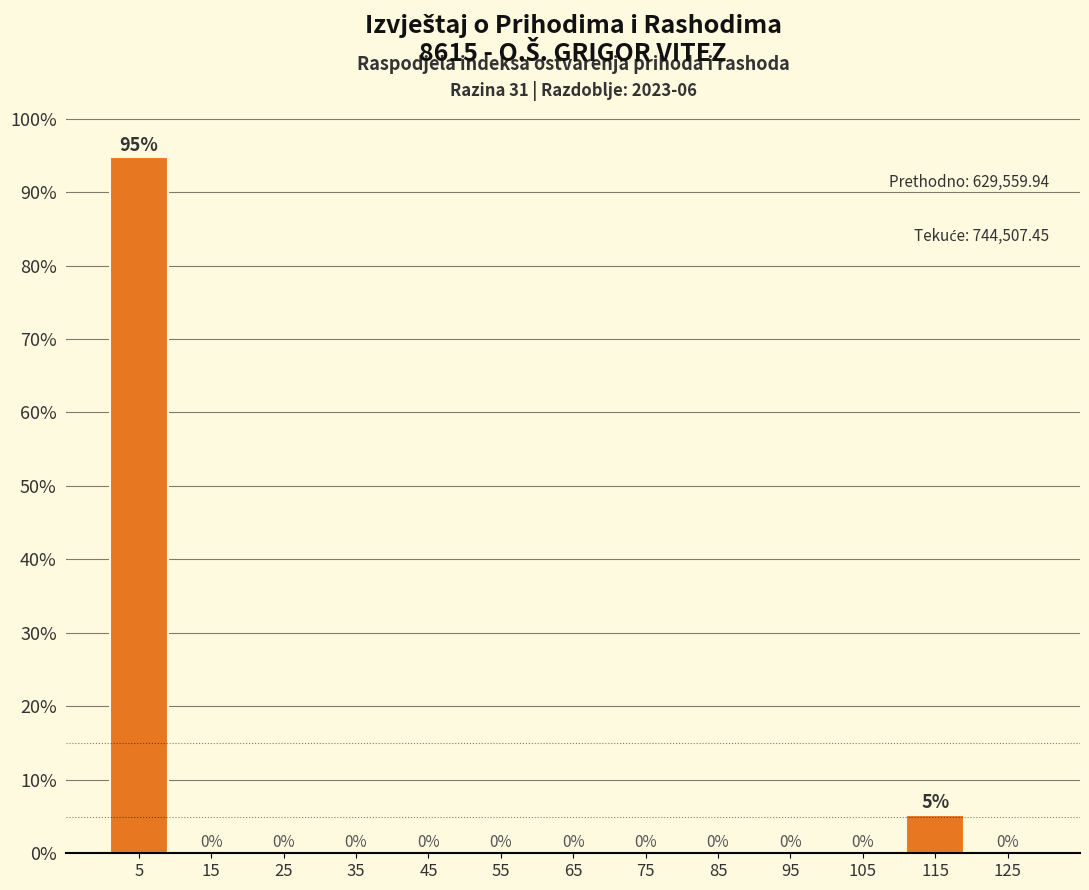

Which has a higher value, 115 or 35?

115